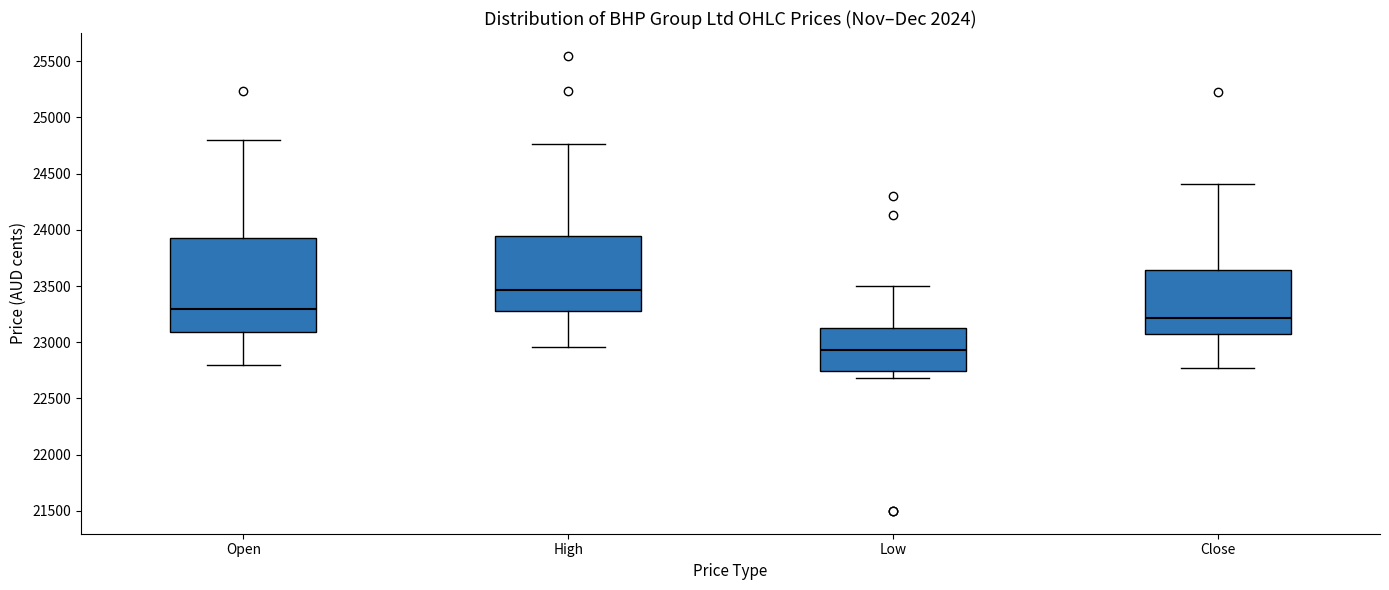

Where does the lower whisker of the box for Low end on the y-axis? The values are not printed on the chart, so give them approximately, as read against the axis.

22700